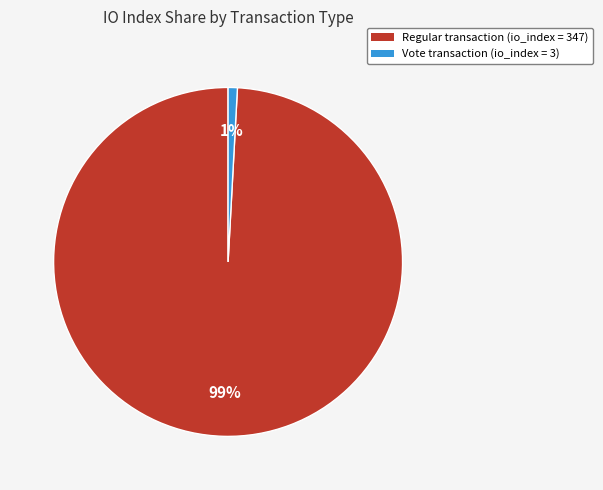

To the nearest percent, what percentage of the pie is Regular transaction (io_index = 347)?

99%